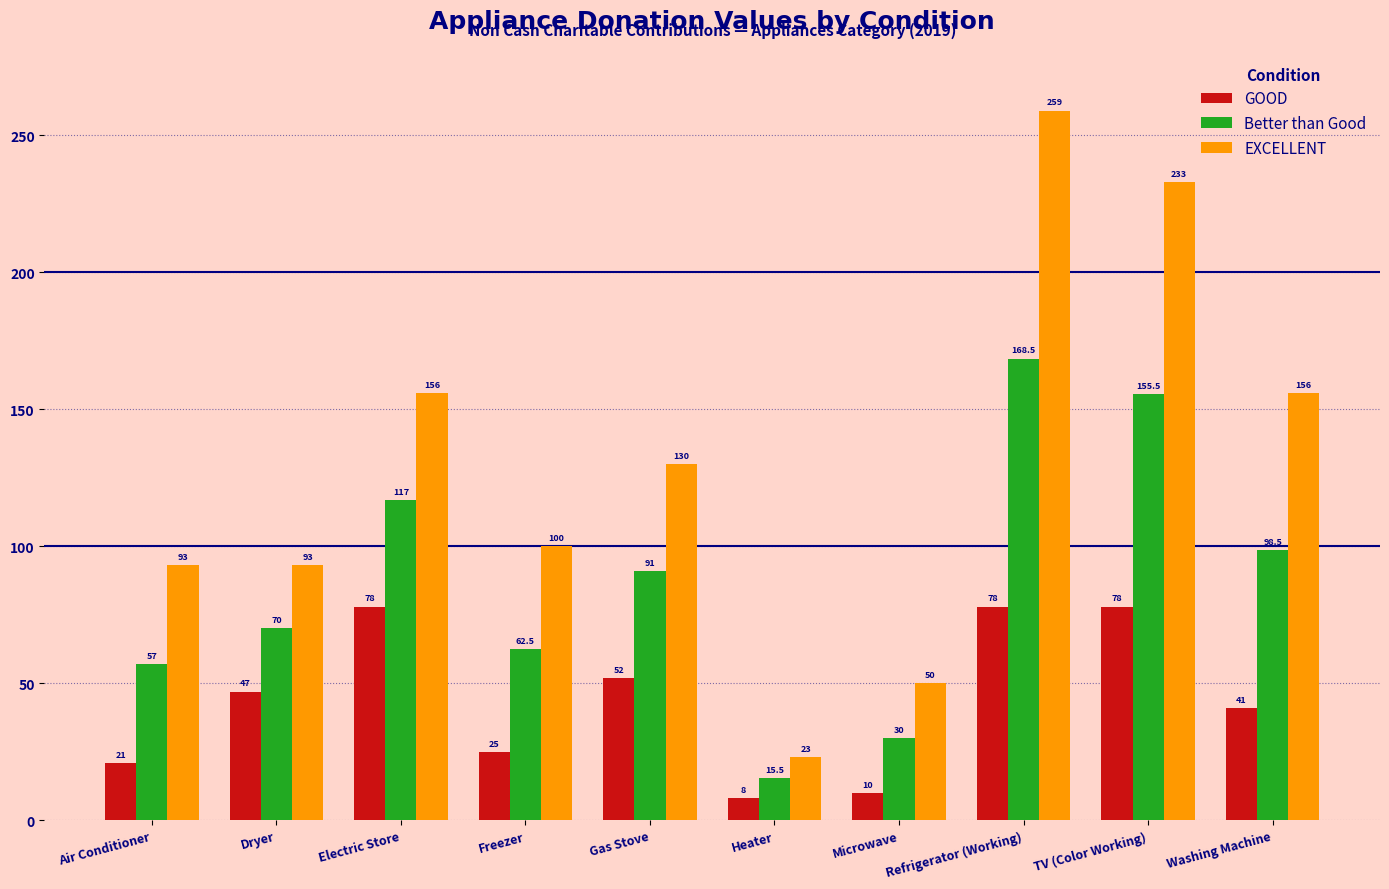

Does the chart contain stacked bars?

No